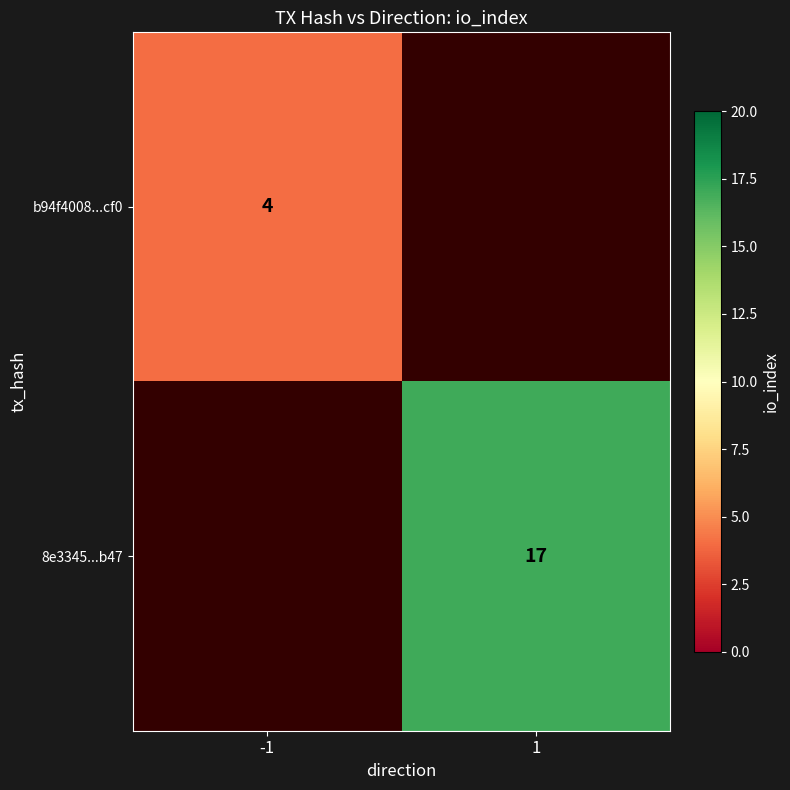

Is it true that 8e3345...b47 equals 17 at 1?

True